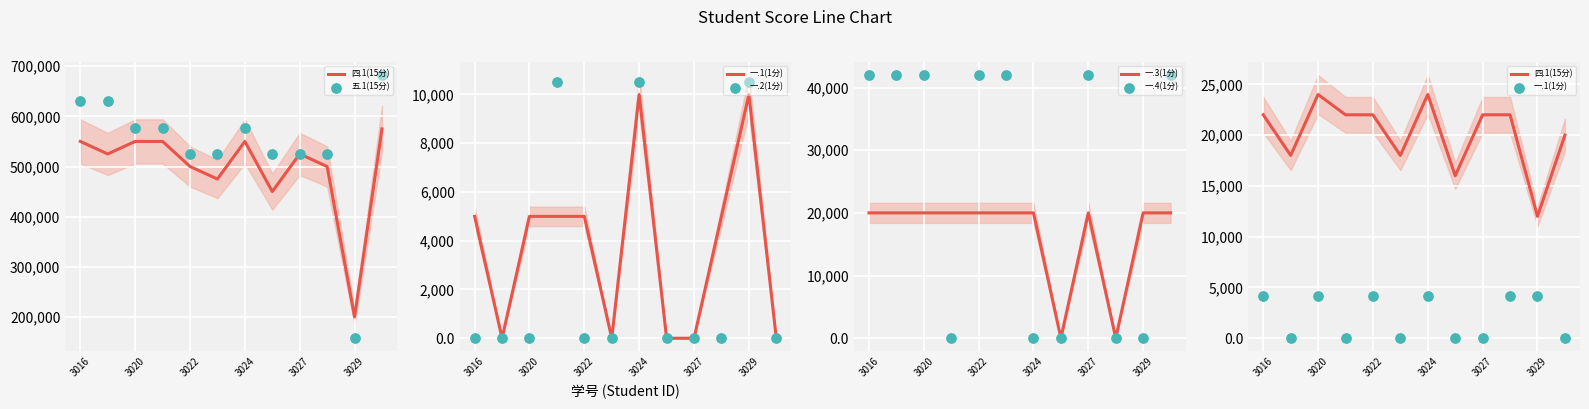

The 一.3(1分) series shows 20000 at 3016. True or false?

True